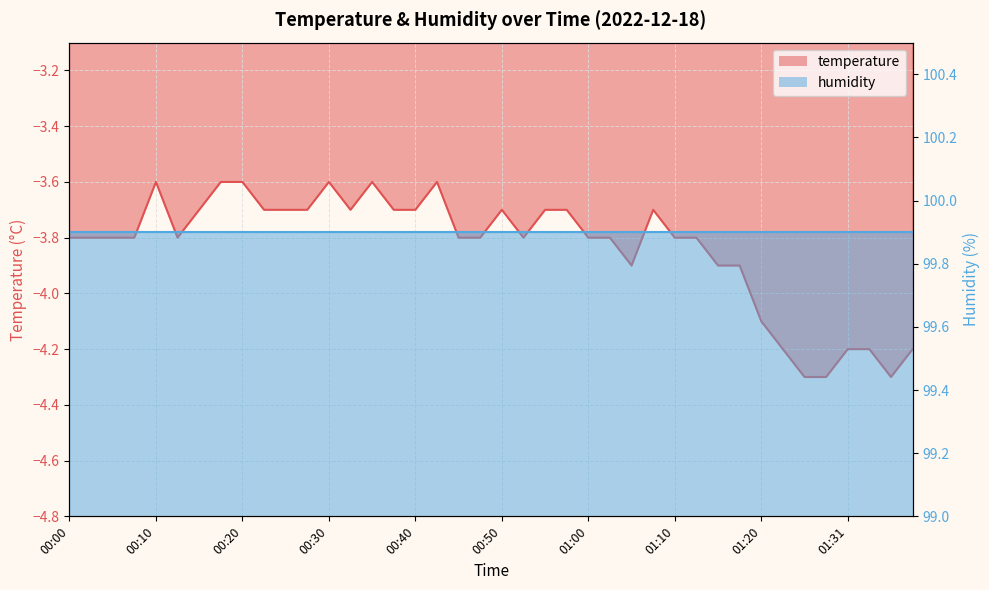

Which label corresponds to the smallest value in the chart?

01:26